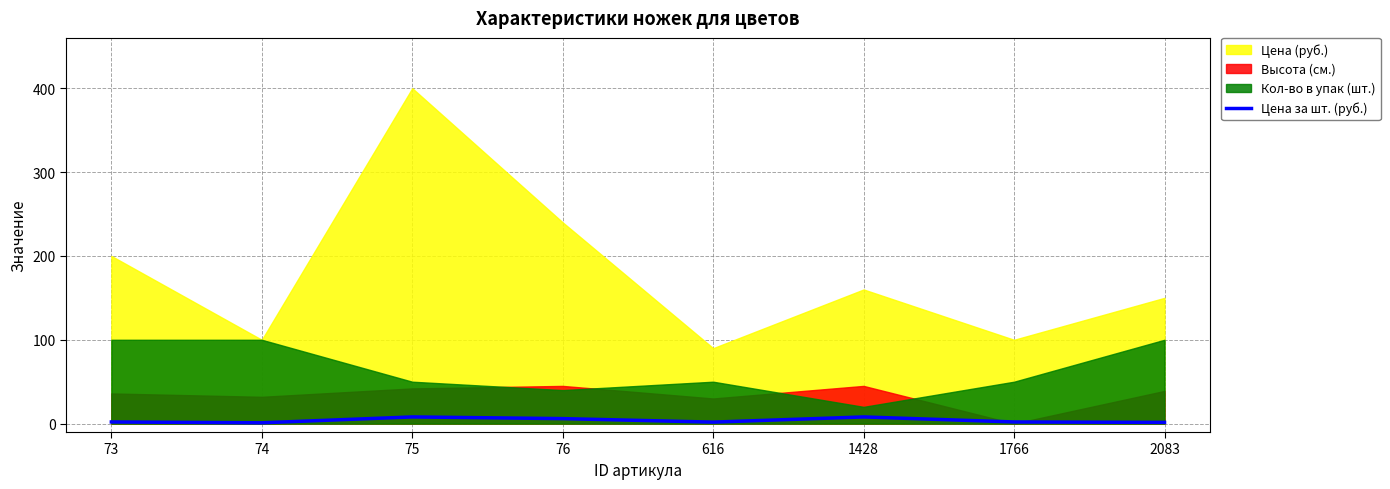

What is the difference between the maximum and second lowest values?

6.5